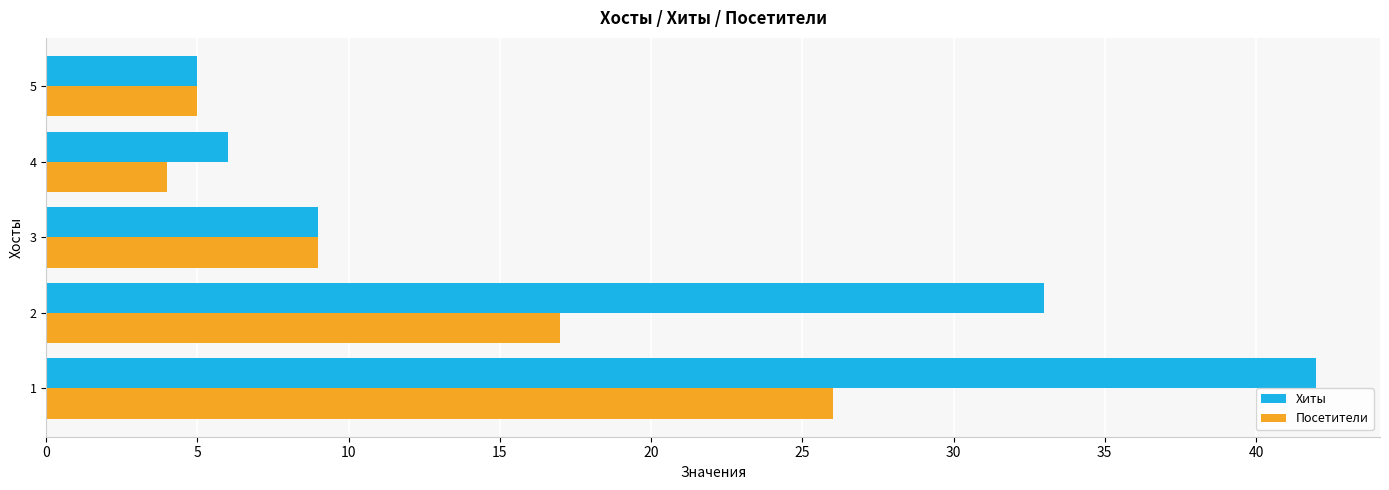

Is the value of Посетители at 1 greater than the value of Хиты at 2?

No